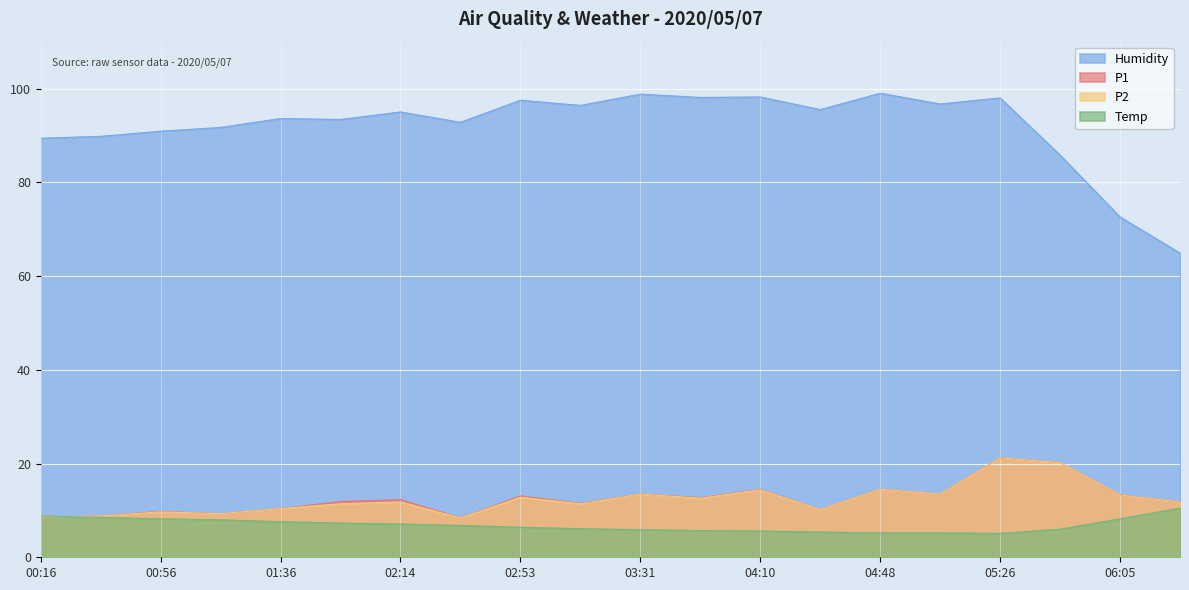

Reading left to right, extract all data points from this chart.

P1: 8.6	8.8	9.8	9.3	10.4	11.9	12.3	8.4	13.1	11.5	13.5	12.7	14.5	10.2	14.5	13.5	21.2	20.2	13.3	11.8
P2: 8.6	8.8	9.7	9.3	10.4	11.4	11.8	8.4	12.8	11.4	13.5	12.6	14.4	10.2	14.5	13.5	21.2	20.2	13.3	11.8
Temp: 8.8	8.5	8.2	8.0	7.6	7.3	7.1	6.8	6.4	6.1	5.9	5.7	5.6	5.4	5.2	5.2	5.1	6.0	8.2	10.5
Humidity: 89.4	89.8	90.9	91.7	93.6	93.4	95.0	92.8	97.5	96.4	98.8	98.1	98.2	95.5	99.0	96.7	98.0	85.8	72.6	64.9